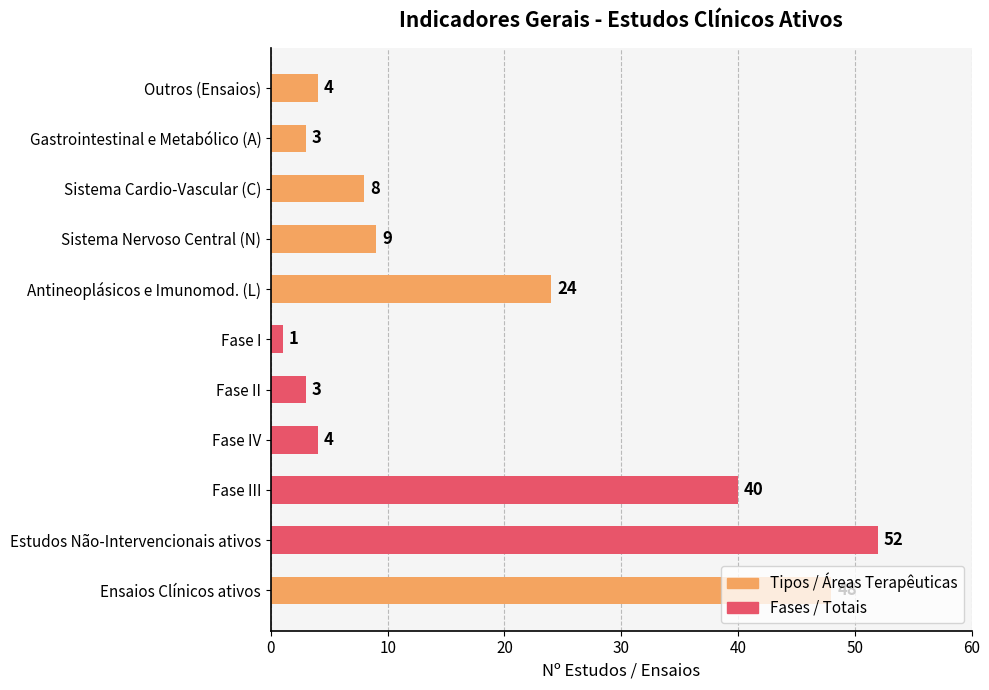

What value does the data have at Outros (Ensaios)?

4